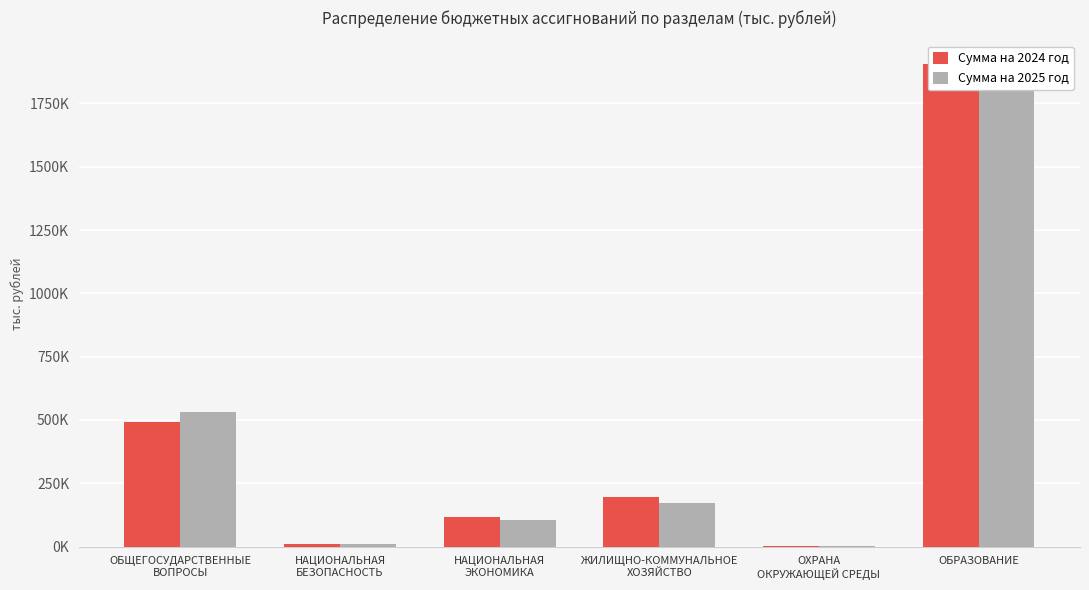

At which category does the chart reach its peak across all series?

ОБРАЗОВАНИЕ